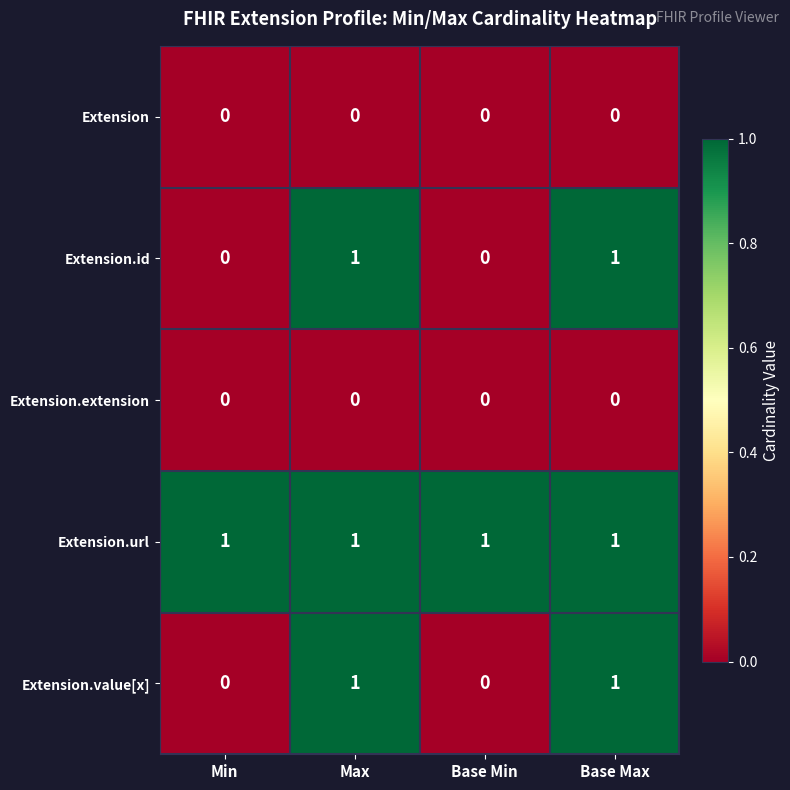

Count the Extension.value[x] values in the range 0 to 1.

4